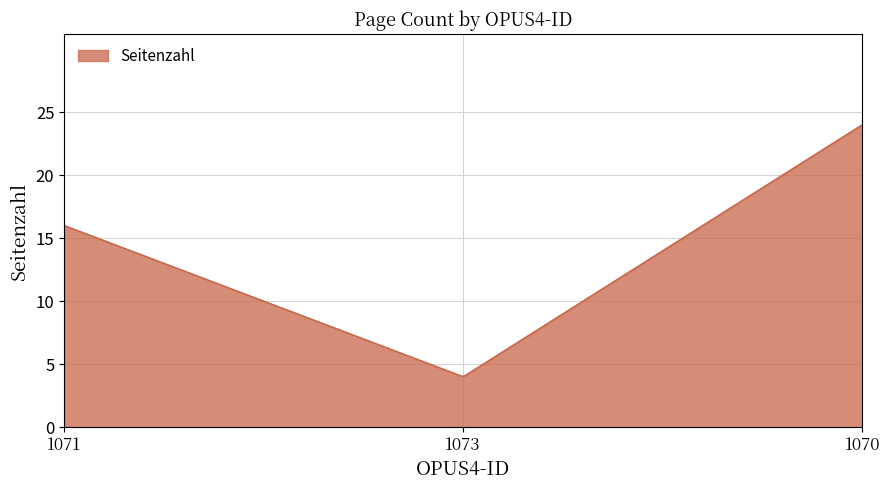

What is the maximum value shown in the chart?

24.0